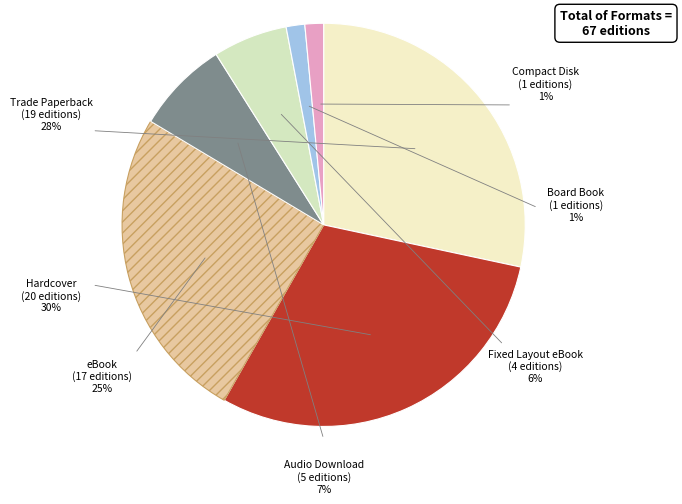

The Compact Disk slice represents 11% of the pie. True or false?

False